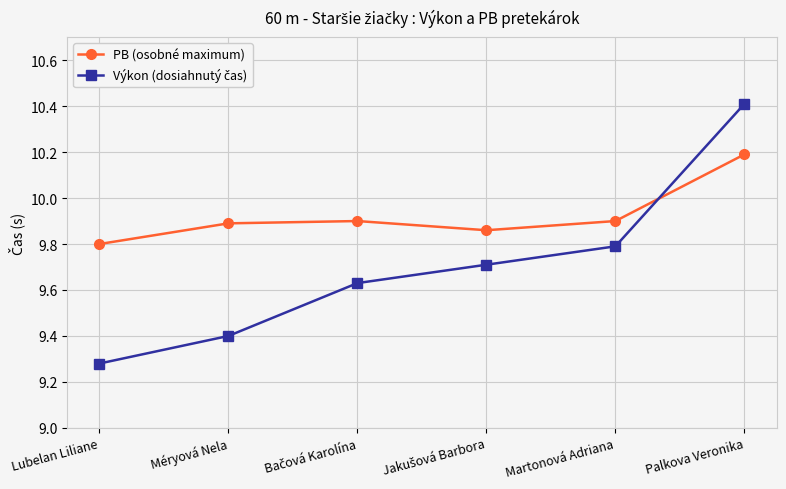

At which category does the chart reach its peak across all series?

Palkova Veronika